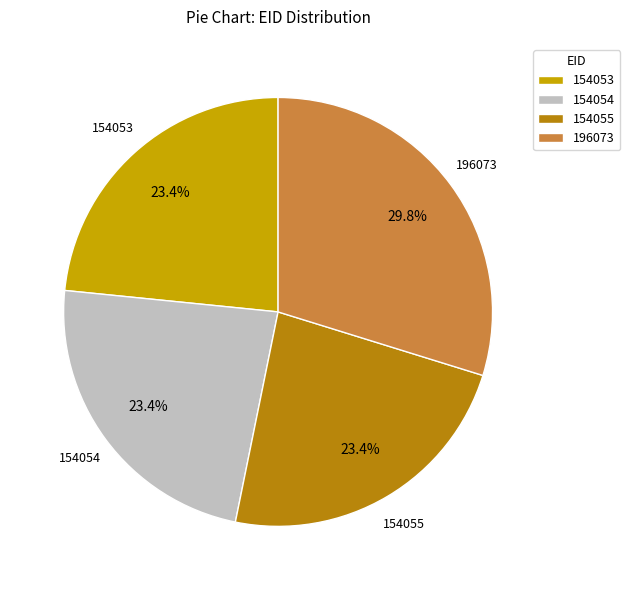

To the nearest percent, what portion does 154055 represent?

23%